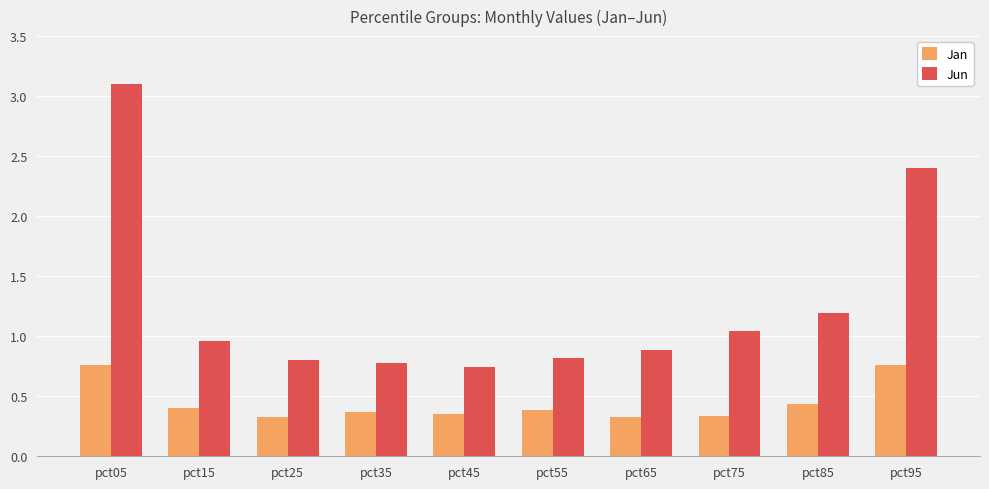

What is the spread (max minus min) of values at pct95?

1.6